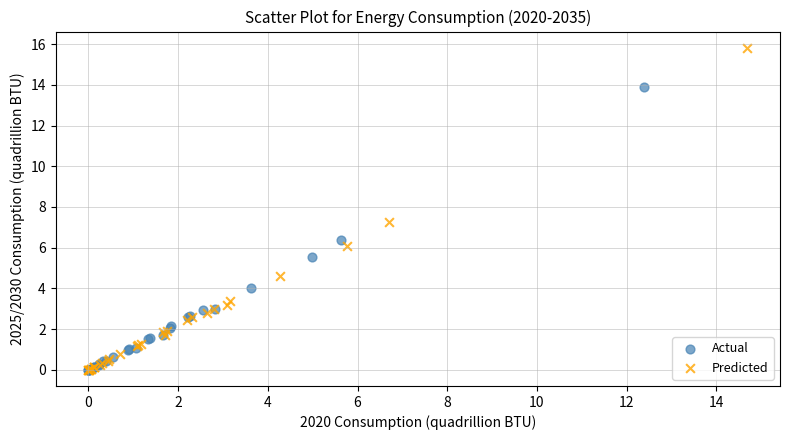

Which series reaches the maximum Y coordinate?

Predicted